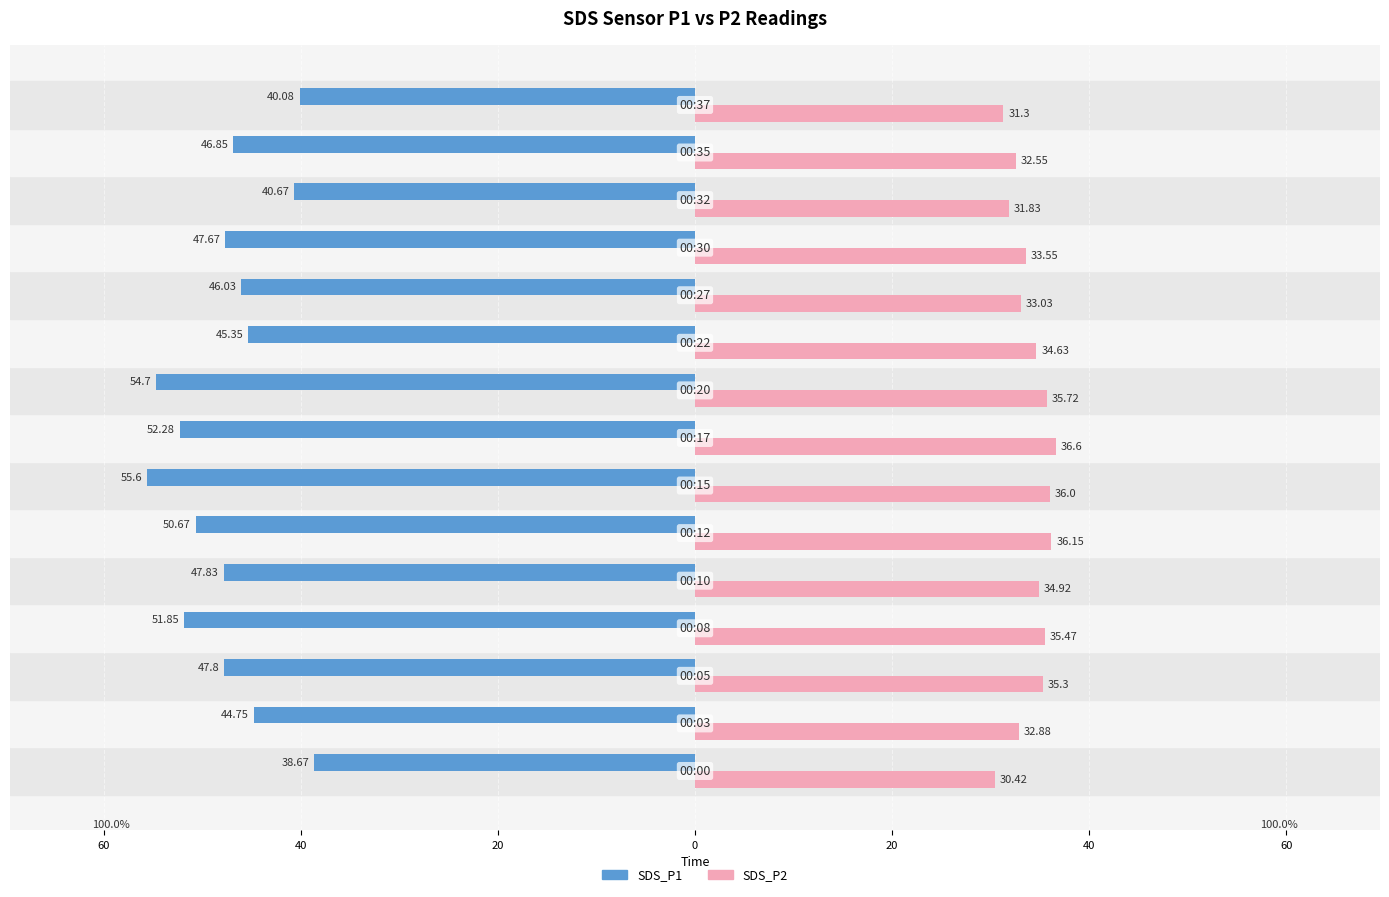

What are all the series names shown in the legend?

SDS_P1, SDS_P2